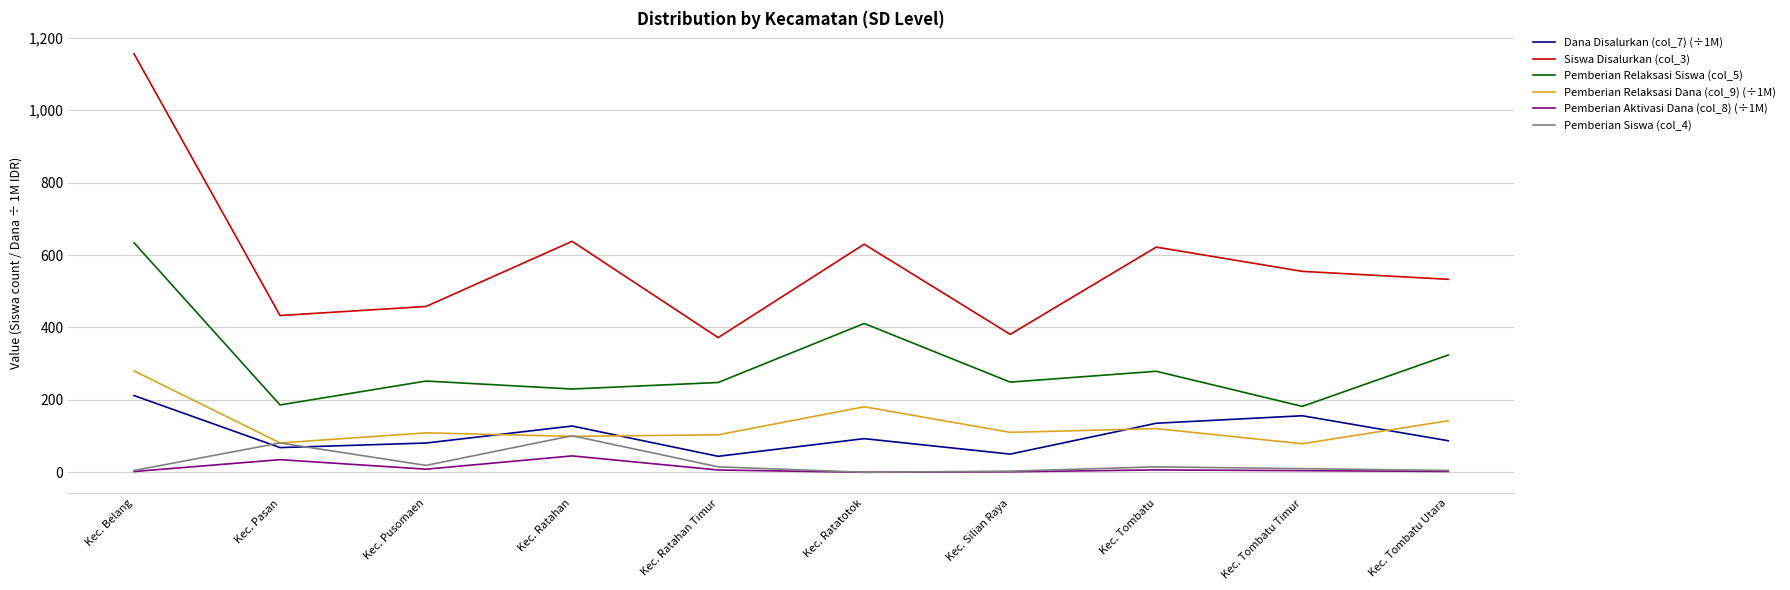

True or false: Siswa Disalurkan (col_3) has a value of 1156.0 at Kec. Belang.

True